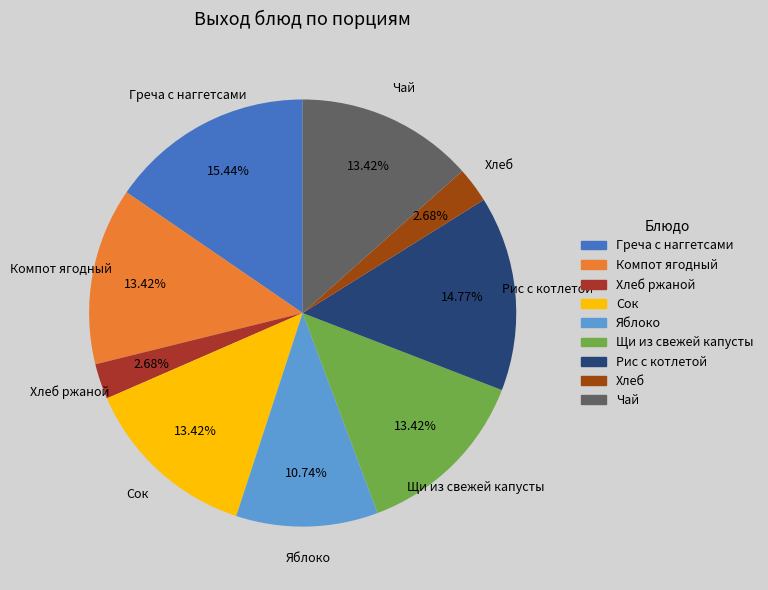

Between Яблоко and Компот ягодный, which is larger?

Компот ягодный